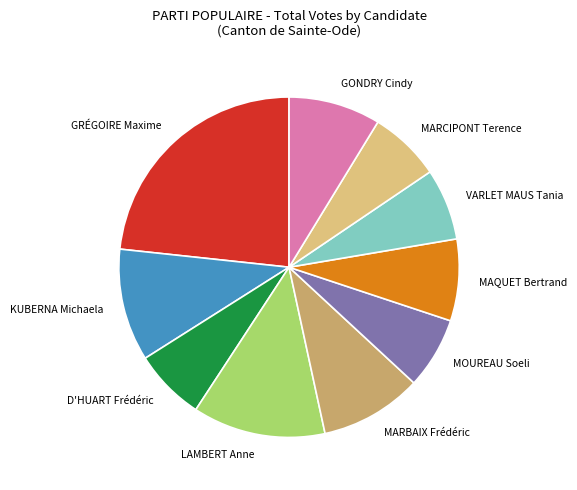

What is the ratio of the value at GRÉGOIRE Maxime to the value at GONDRY Cindy?

2.7